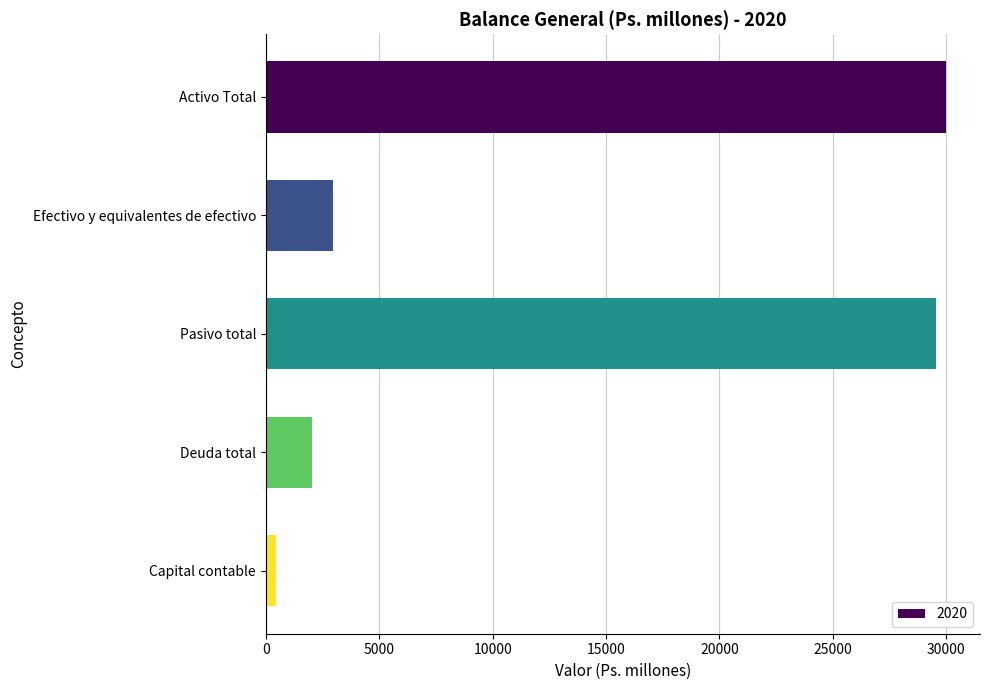

Between Activo Total and Capital contable, which is larger?

Activo Total